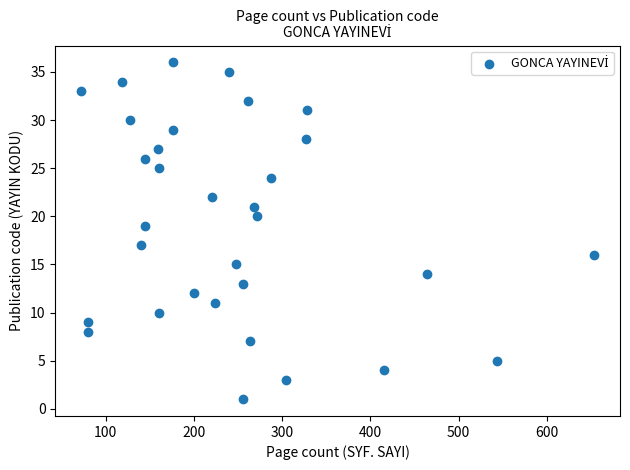

What is the range of Y values (max minus min)?

35